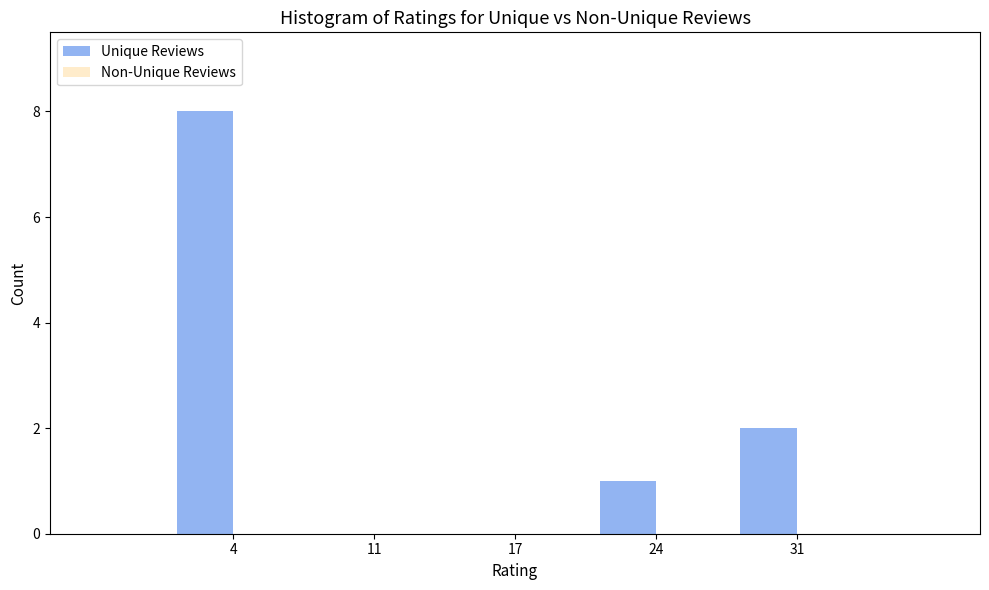

Reading left to right, list all the values displayed in this chart.

4=8	11=0	17=0	24=1	31=2